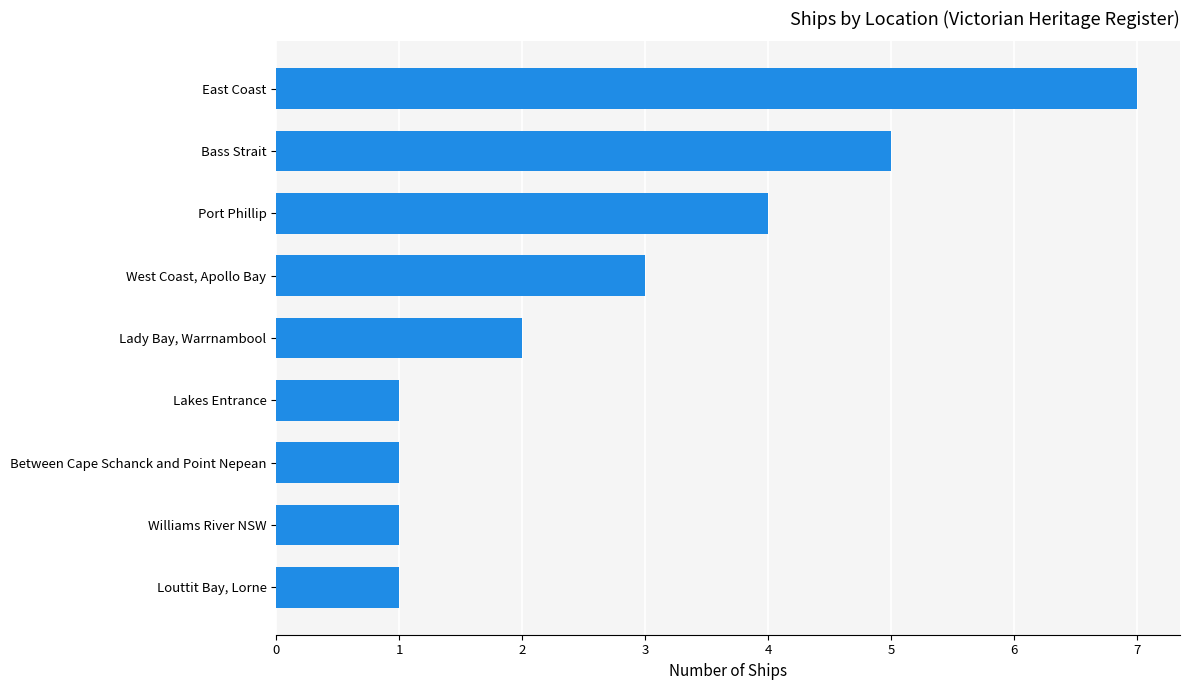

Which has a higher value, Bass Strait or Lakes Entrance?

Bass Strait